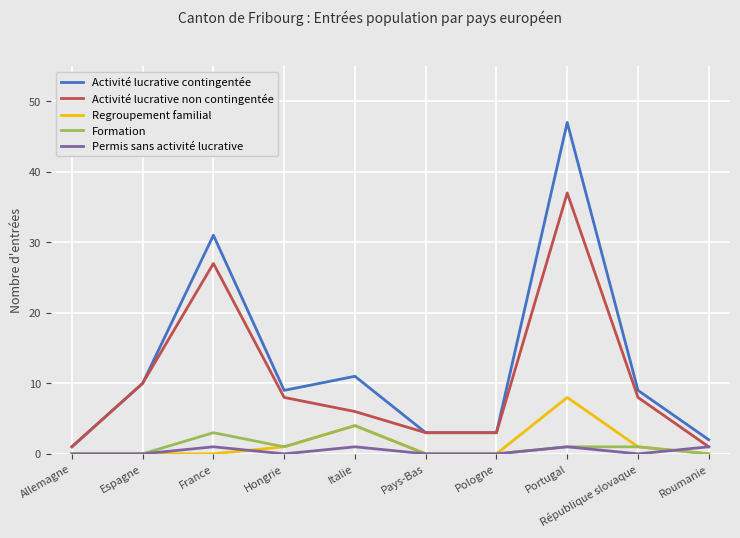

Count the number of categories in the chart.

10